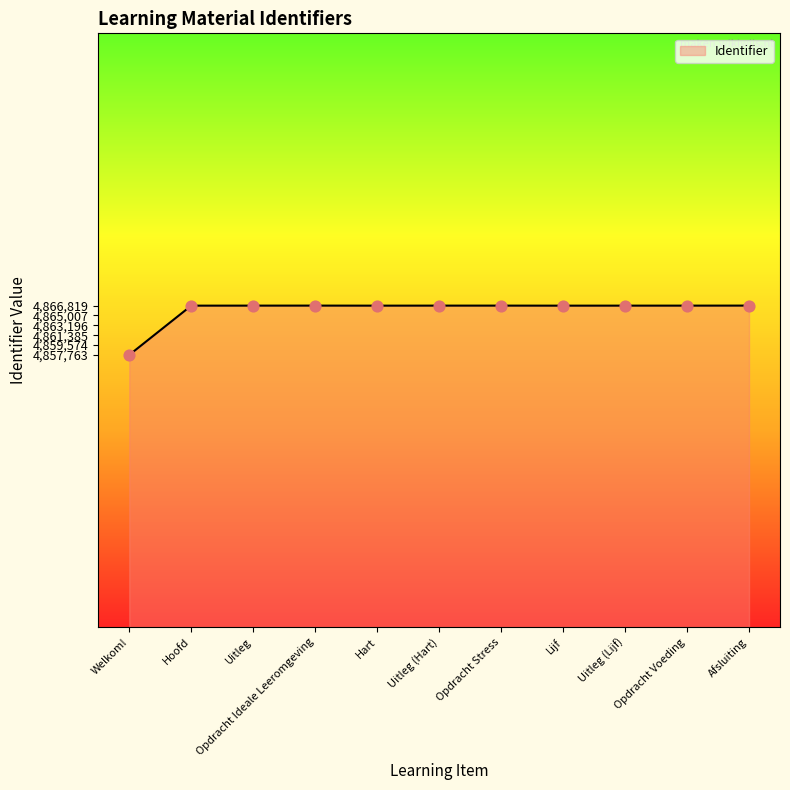

What is the change in value from Hoofd to Lijf?

-2